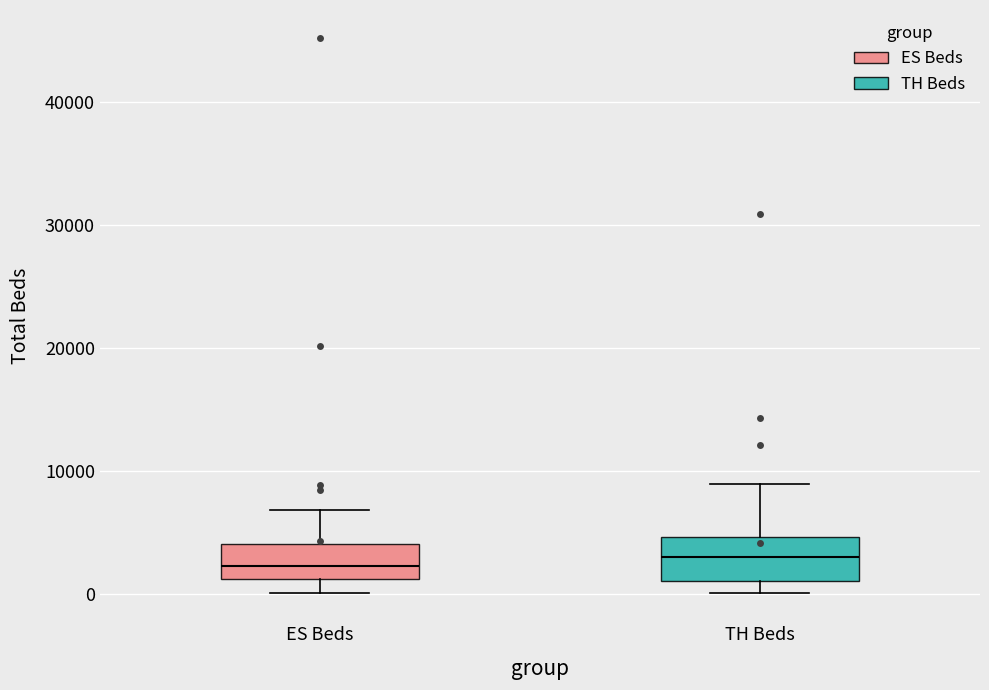

Reading left to right, read every box against the y-axis: the position of its median line, the range the box covers, and the ends of its whiskers. The values are not printed on the chart, so give them approximately, as read against the axis.

ES Beds: median 2000, box 1000 to 4000, whiskers 0 to 7000
TH Beds: median 3000, box 1000 to 5000, whiskers 0 to 9000